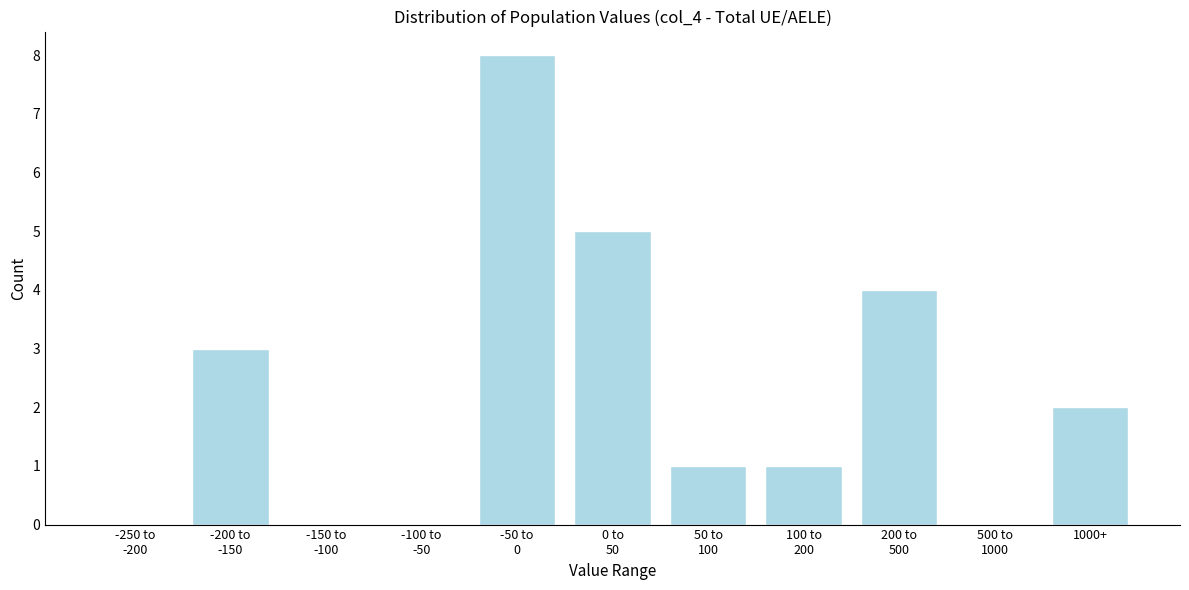

What is the sum of all values?

24